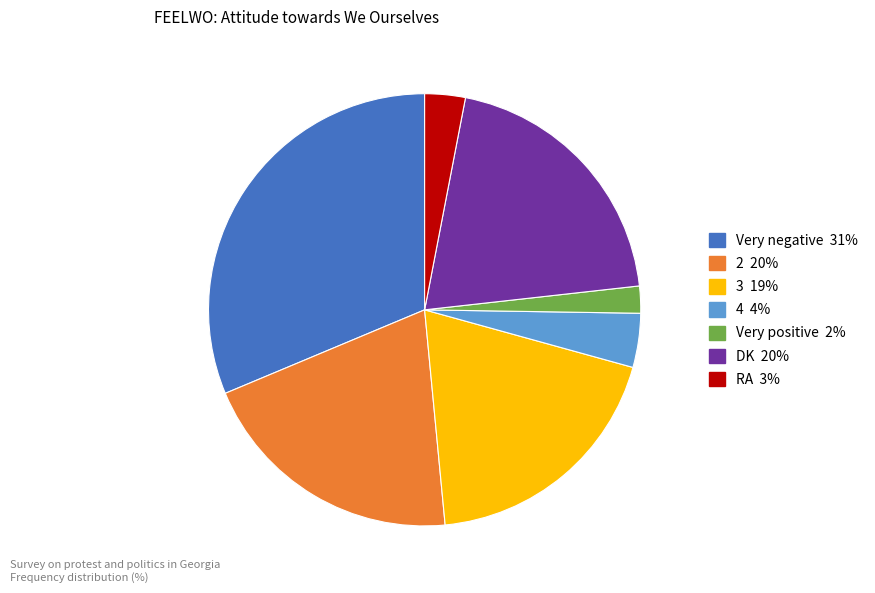

Is the sum of Very negative and 2 greater than half?

Yes